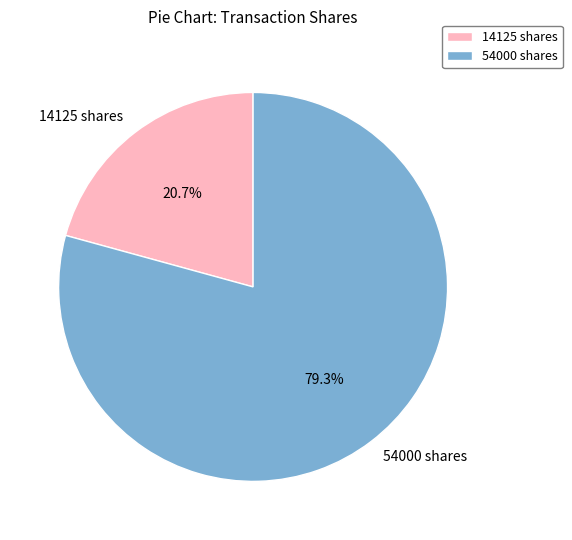

Is it true that 14125 is 21% of the pie?

True